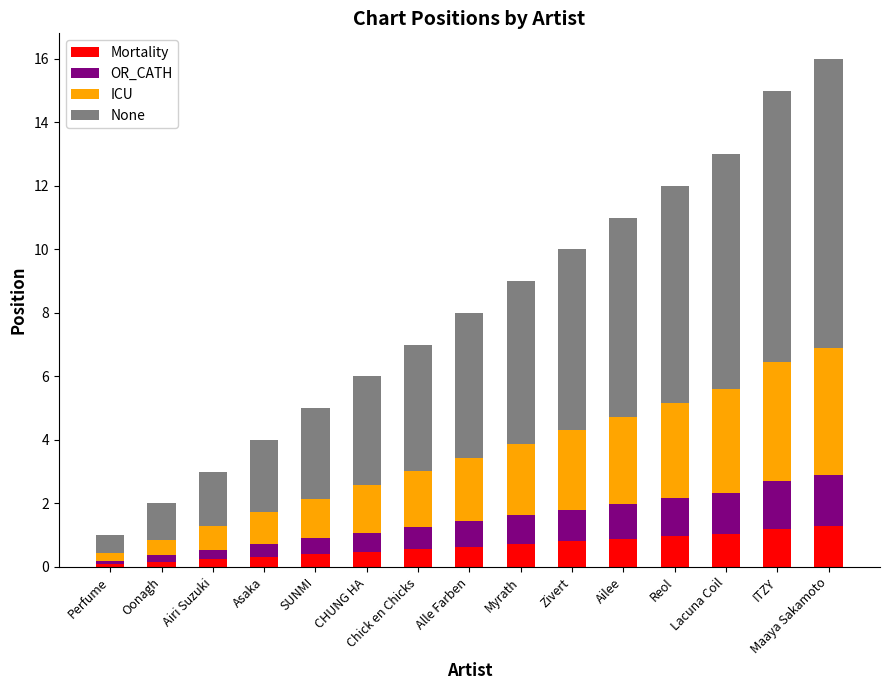

What is the highest value of the Mortality series?

1.3